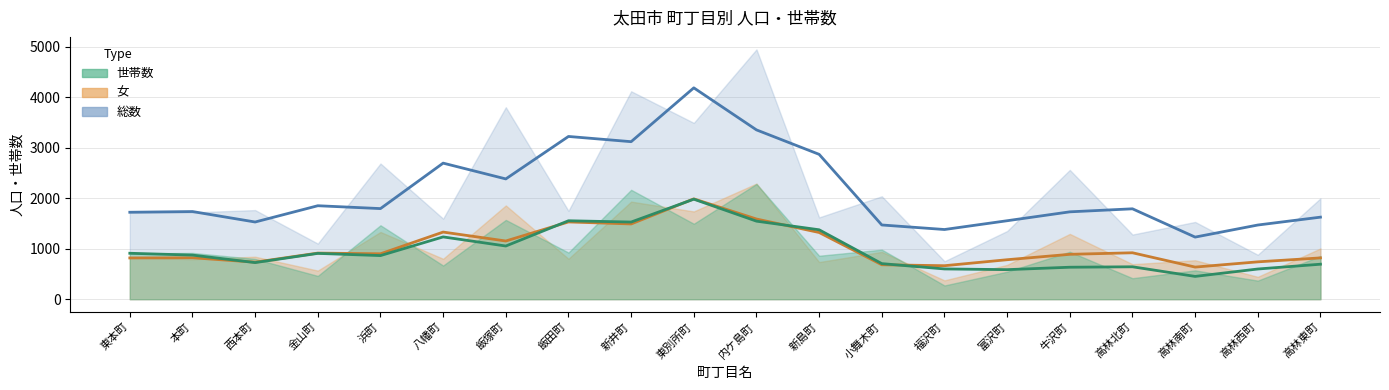

What is the approximate value of 総数 at 牛沢町?

2562